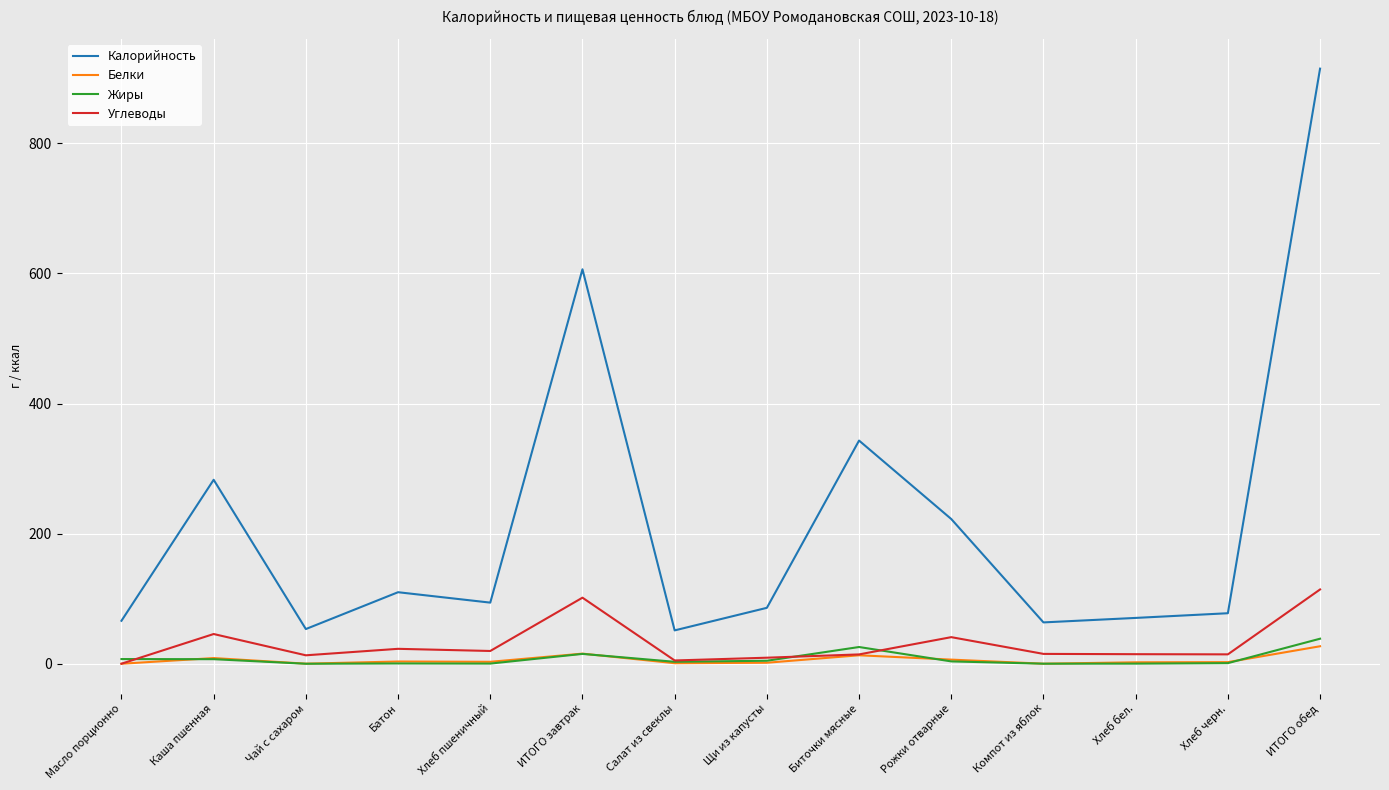

What is the highest value of the Жиры series?

38.5